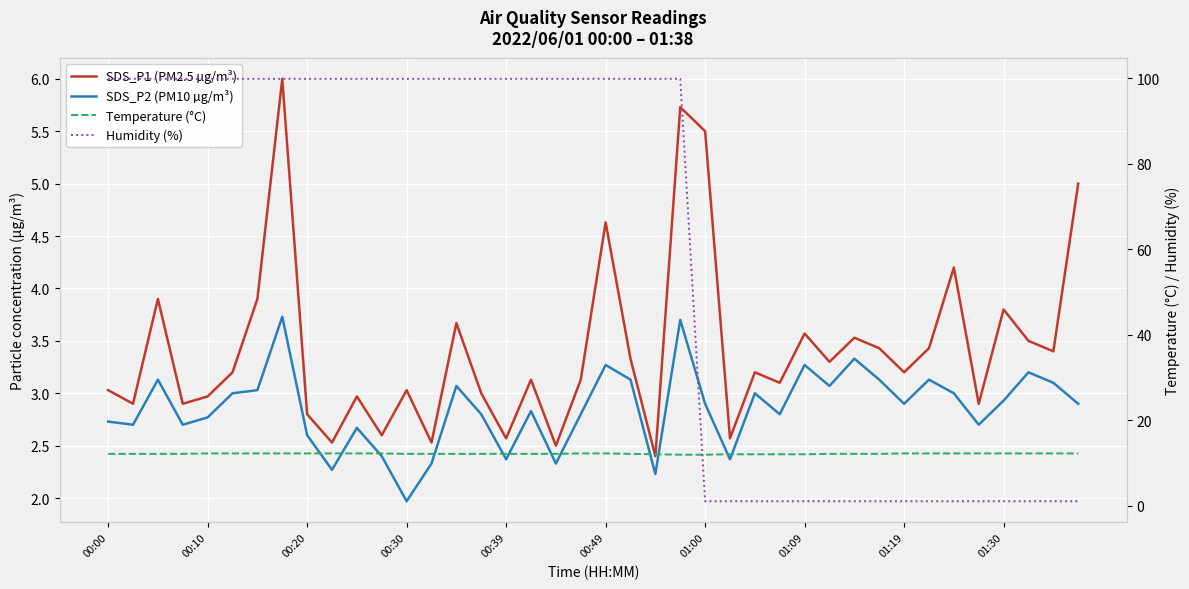

What is the difference between the SDS_P2 (PM10 µg/m³) values at 10 and 29?

0.4